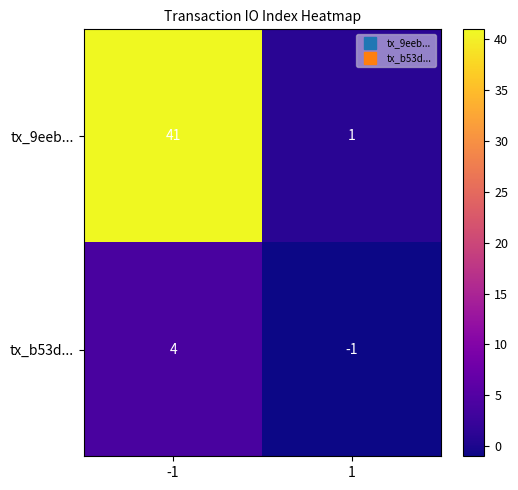

Between -1 and 1, which series saw the biggest shift?

tx_9eeb...